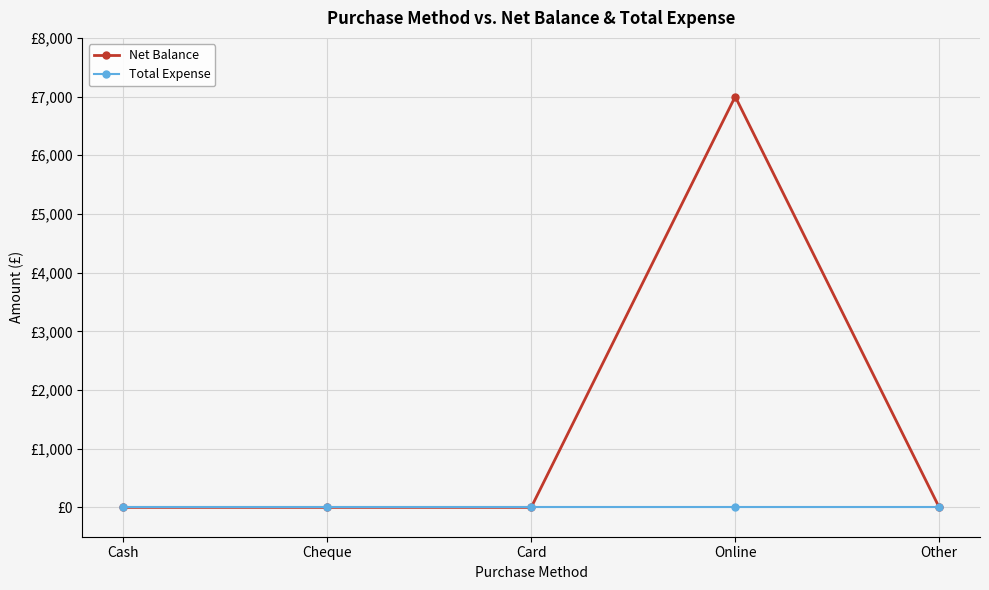

Rank the series by their average value, from lowest to highest.

Total Expense, Net Balance